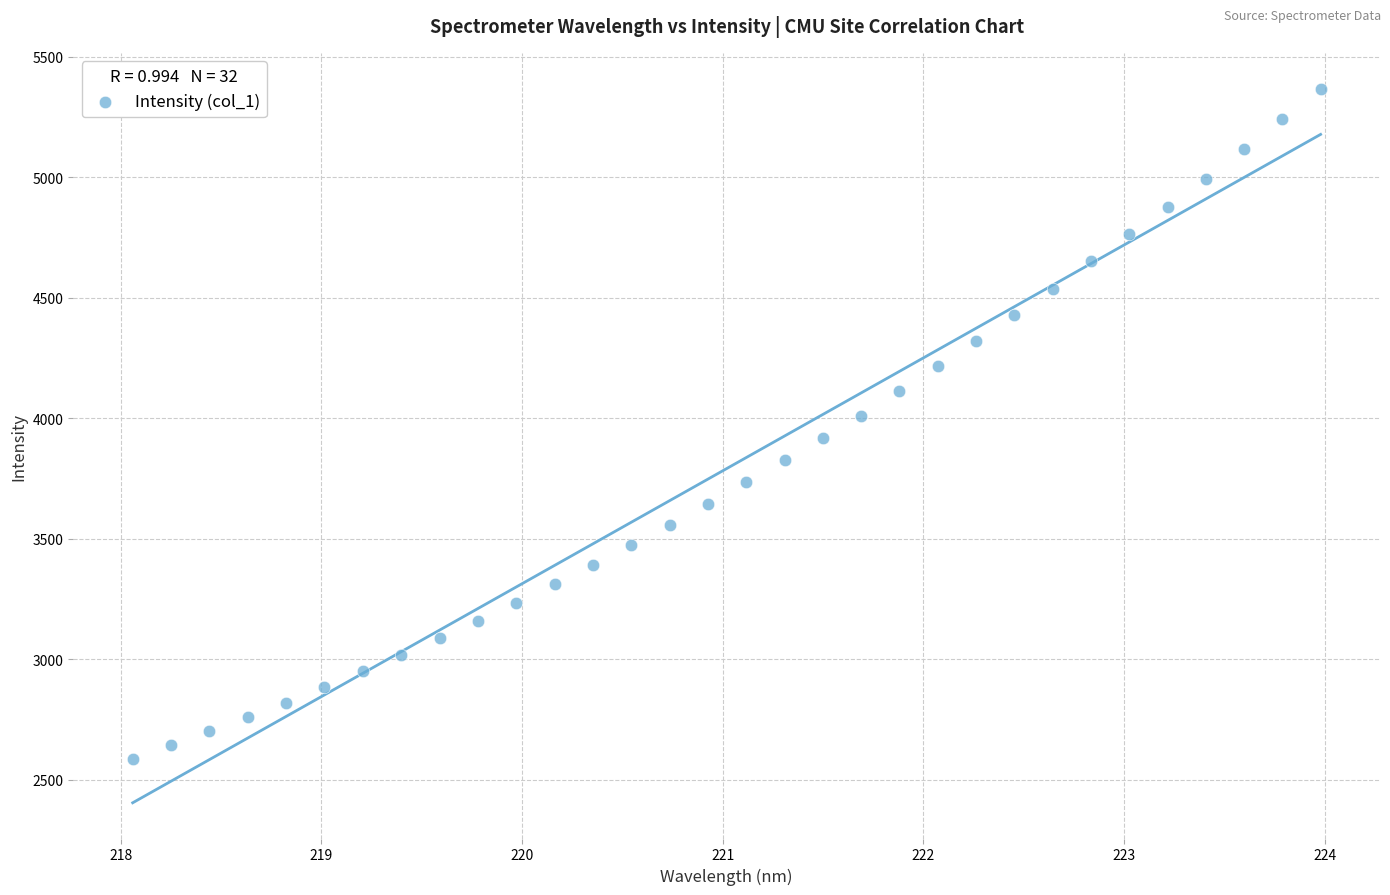

What is the range of X values (max minus min)?

5.9